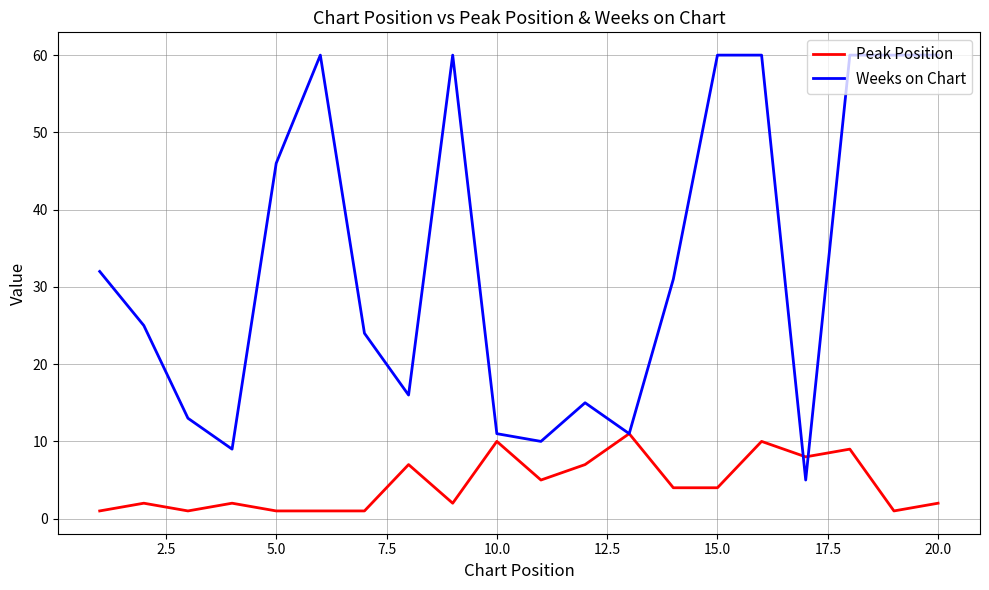

Reading left to right, transcribe all the data shown in this chart.

Peak Position: 1	2	1	2	1	1	1	7	2	10	5	7	11	4	4	10	8	9	1	2
Weeks on Chart: 32	25	13	9	46	60	24	16	60	11	10	15	11	31	60	60	5	60	60	60